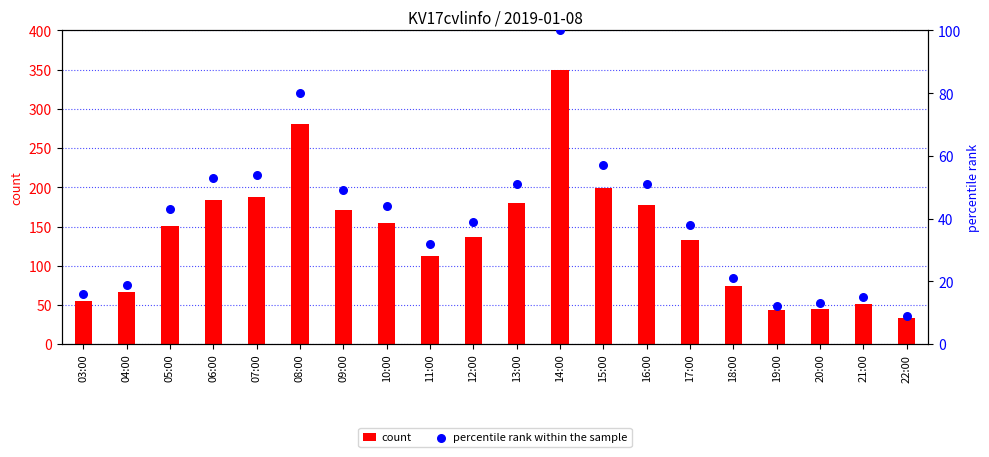

Which series reaches the minimum Y coordinate?

percentile rank within the sample